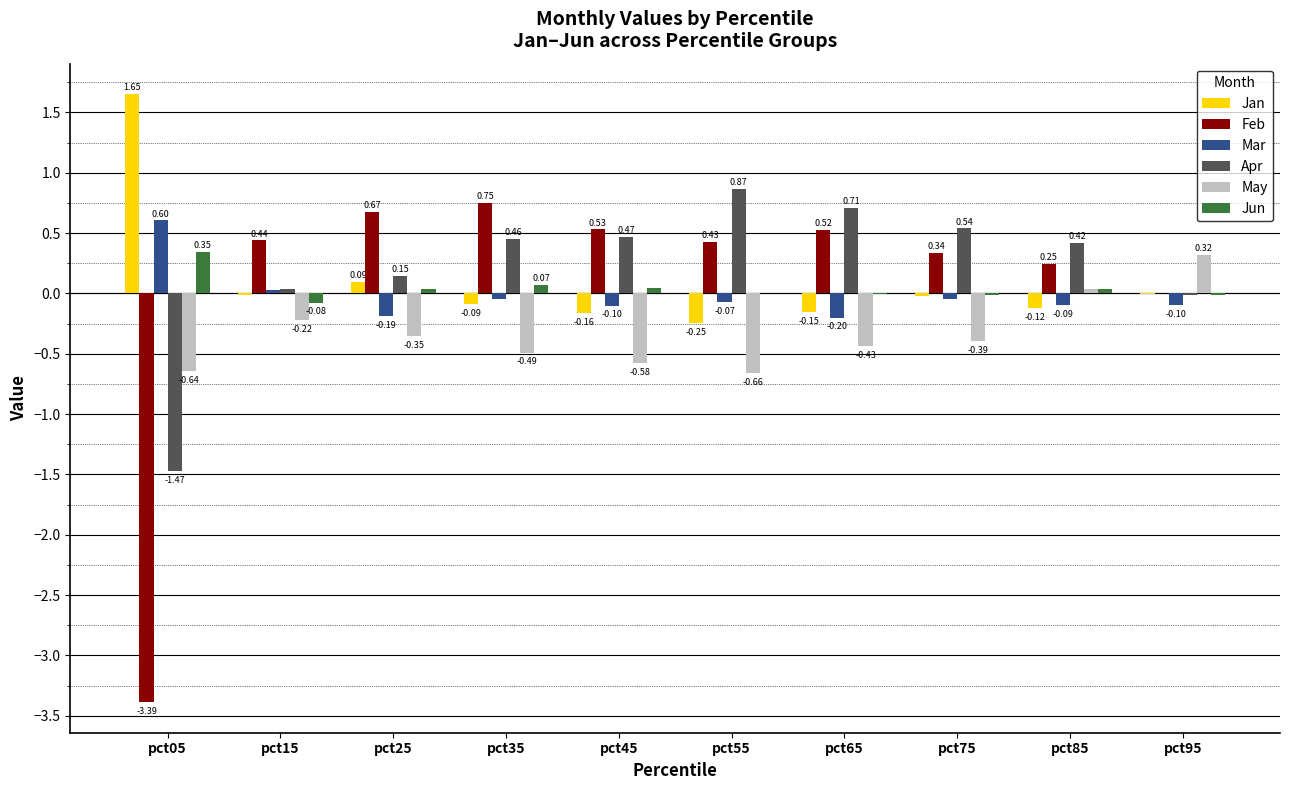

What is the sum of all Apr values?

2.2